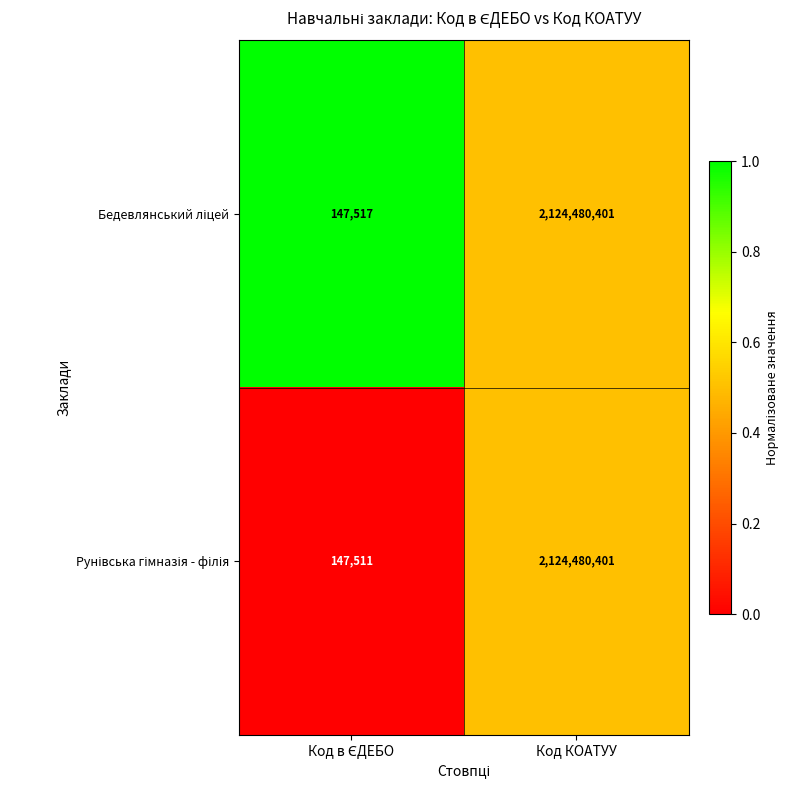

What is the maximum value shown in the chart?

2124480401